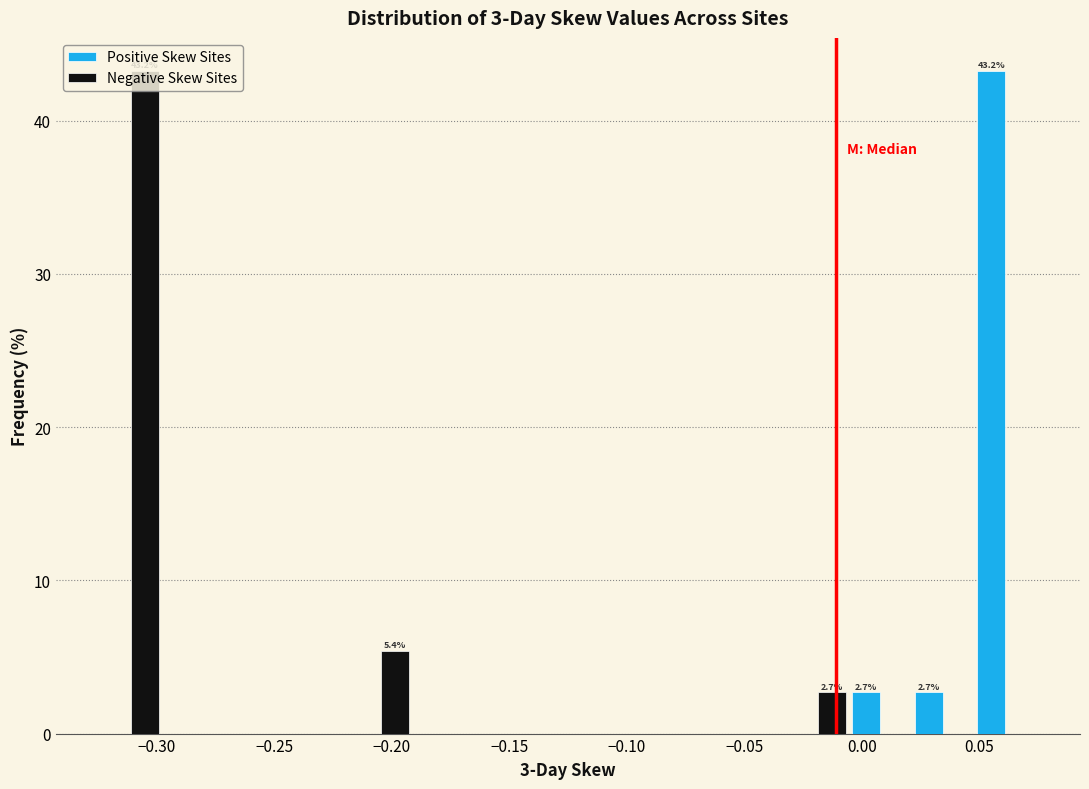

In the Negative Skew Sites series, which range on the x-axis has the tallest bar?

-0.325 to -0.300